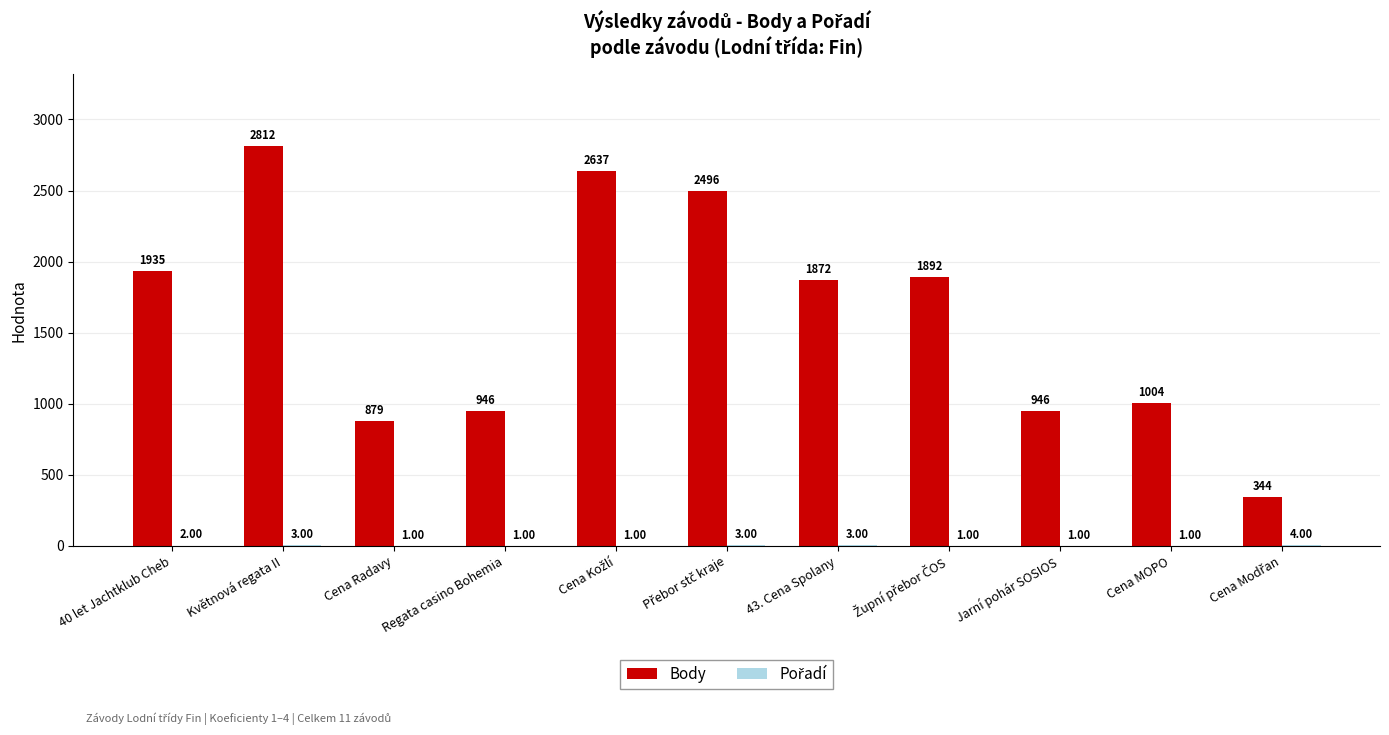

At which category is the sum across all series the highest?

Květnová regata II